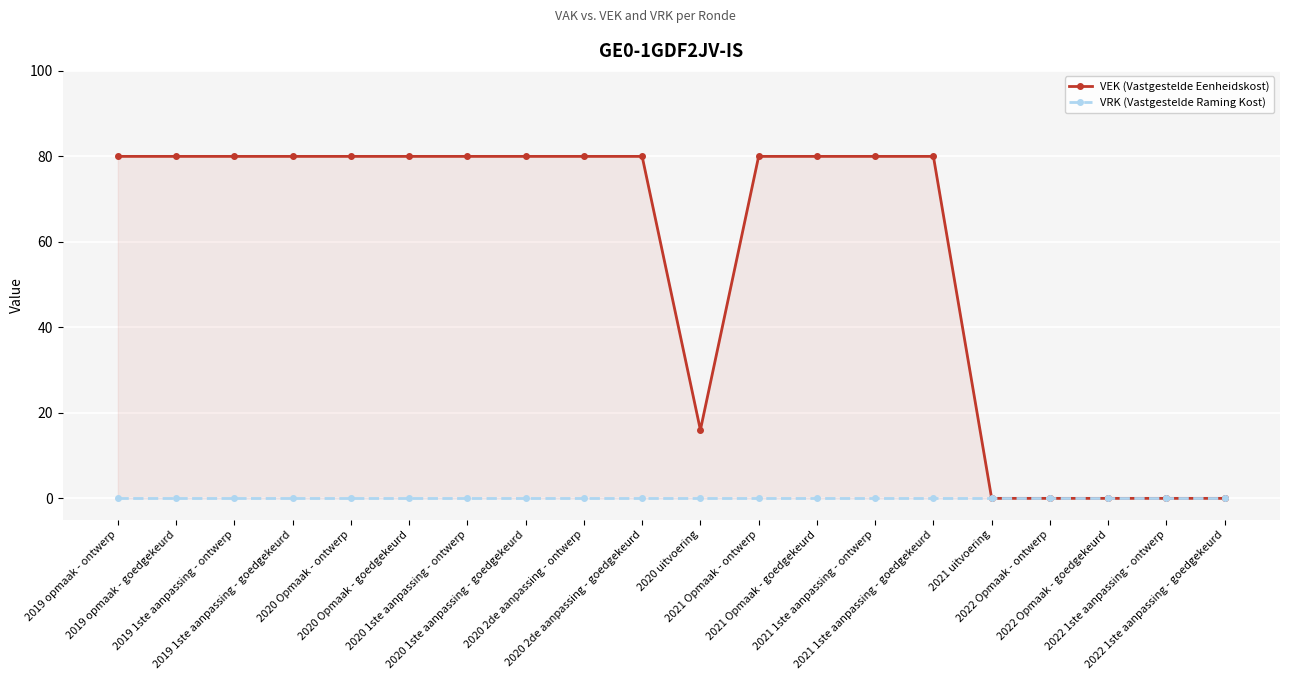

The value of VEK (Vastgestelde Eenheidskost) at 2021 1ste aanpassing - goedgekeurd is 80. True or false?

True